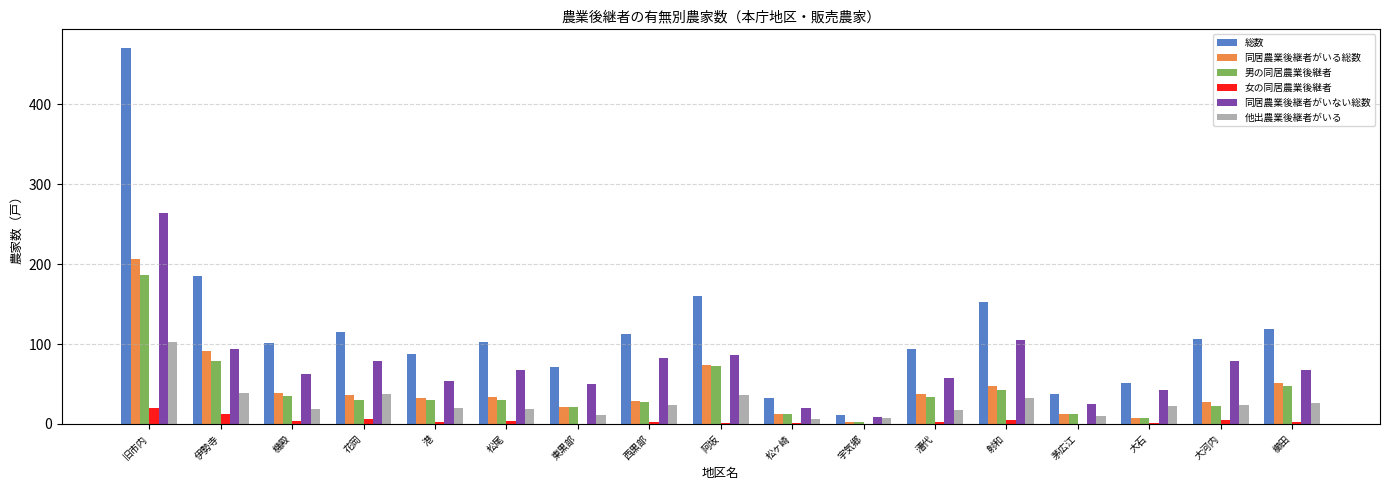

How many data points does each series have?

17